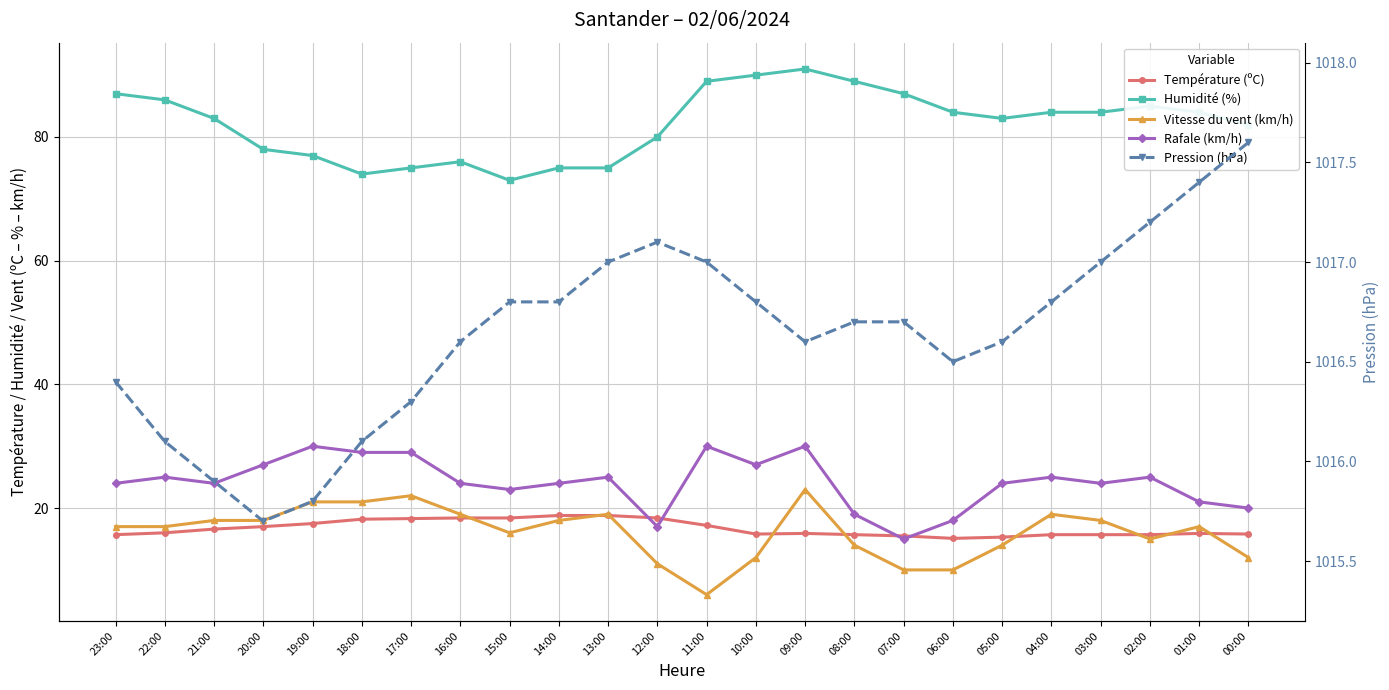

True or false: Pression (hPa) and Rafale (km/h) cross at least once.

False